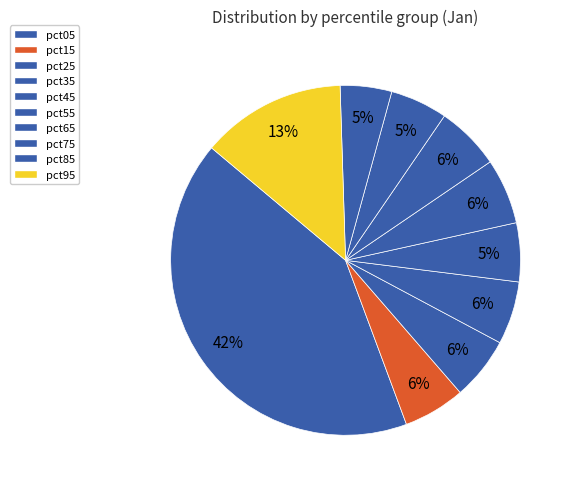

Between pct15 and pct85, which is larger?

pct15